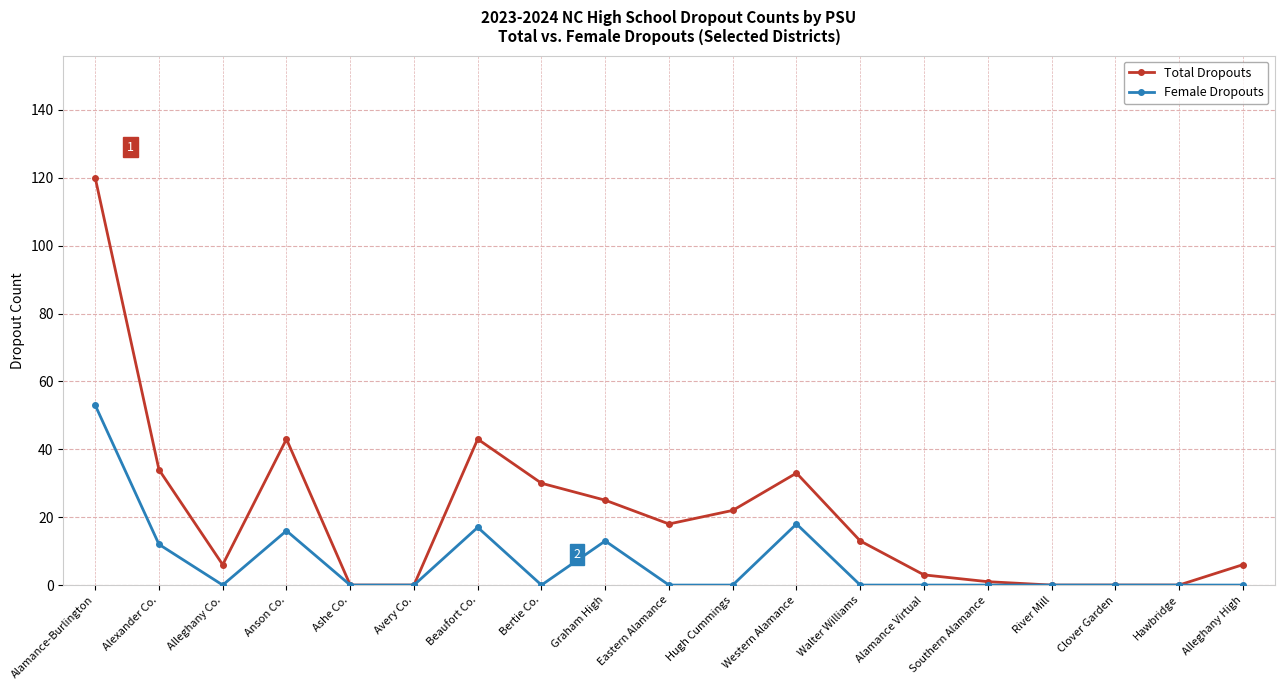

In Female Dropouts, how many points are higher than both neighbors (excluding endpoints)?

4